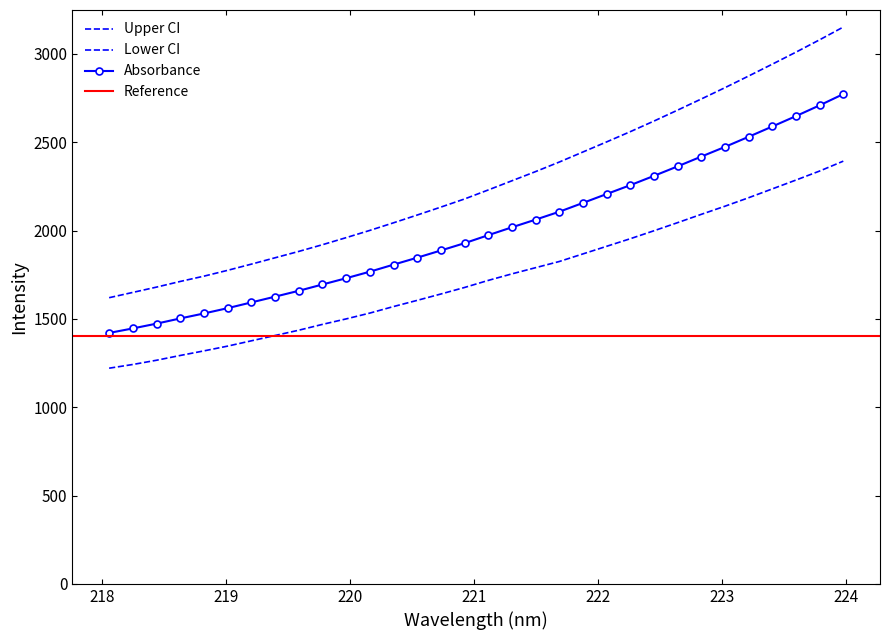

The value at 219.2067 is 1593.3. True or false?

True